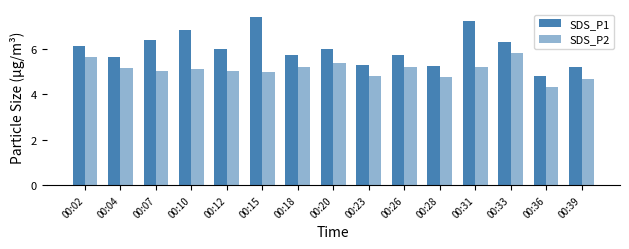

How many series are shown in this chart?

2